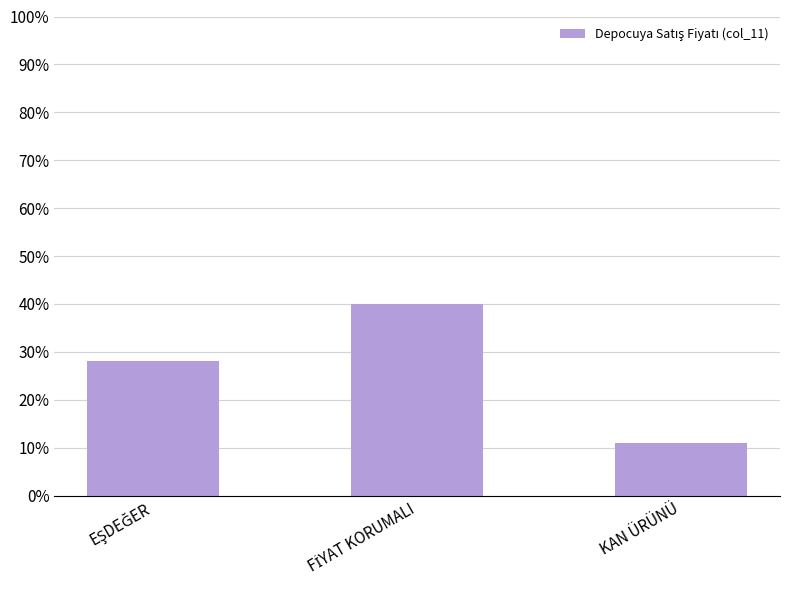

Rank the categories by value from lowest to highest.

KAN ÜRÜNÜ, EŞDEĞER, FİYAT KORUMALI